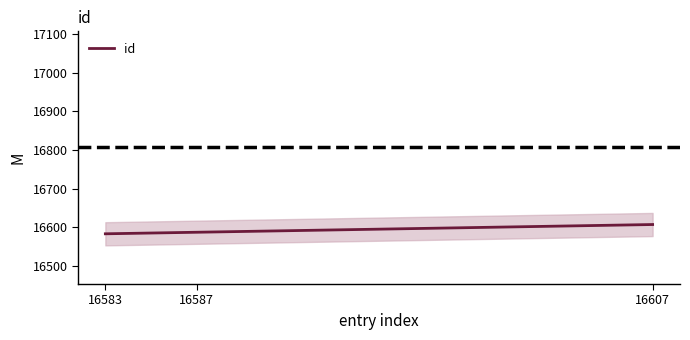

Which has a higher value, 16583 or 16607?

16607